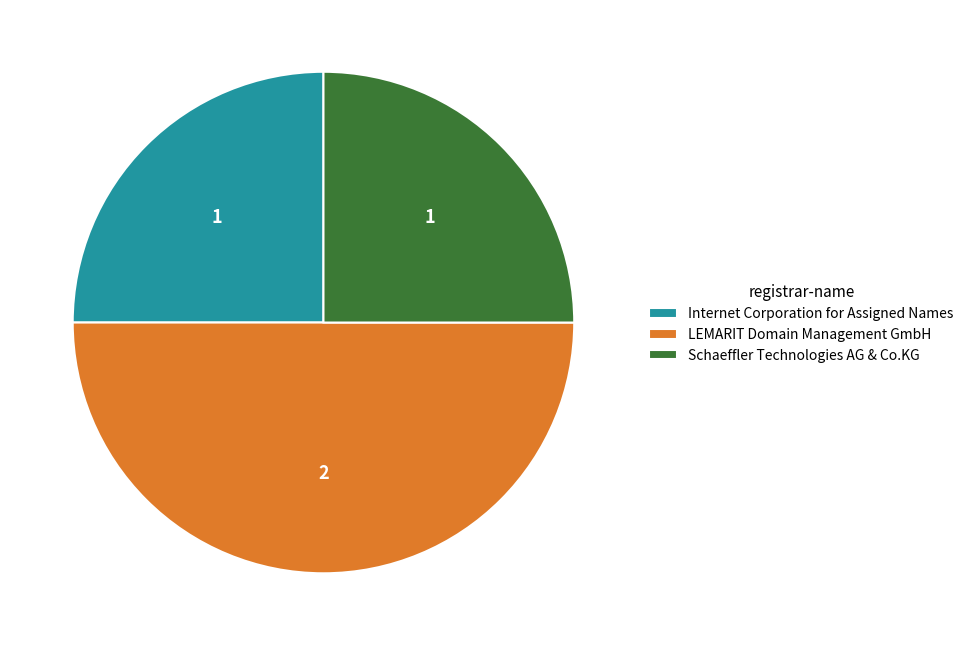

Does Schaeffler Technologies AG & Co.KG represent more than half of the total?

No